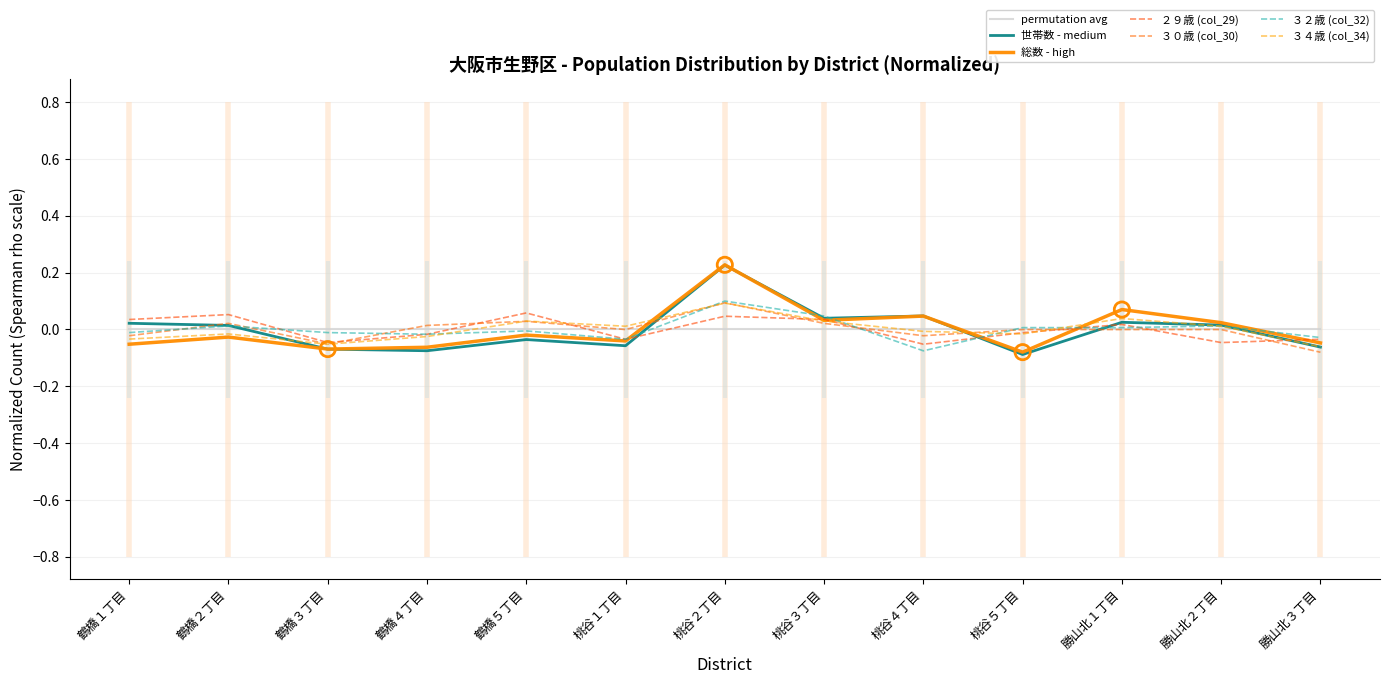

Which series reaches the maximum Y coordinate?

総数 (col_5)